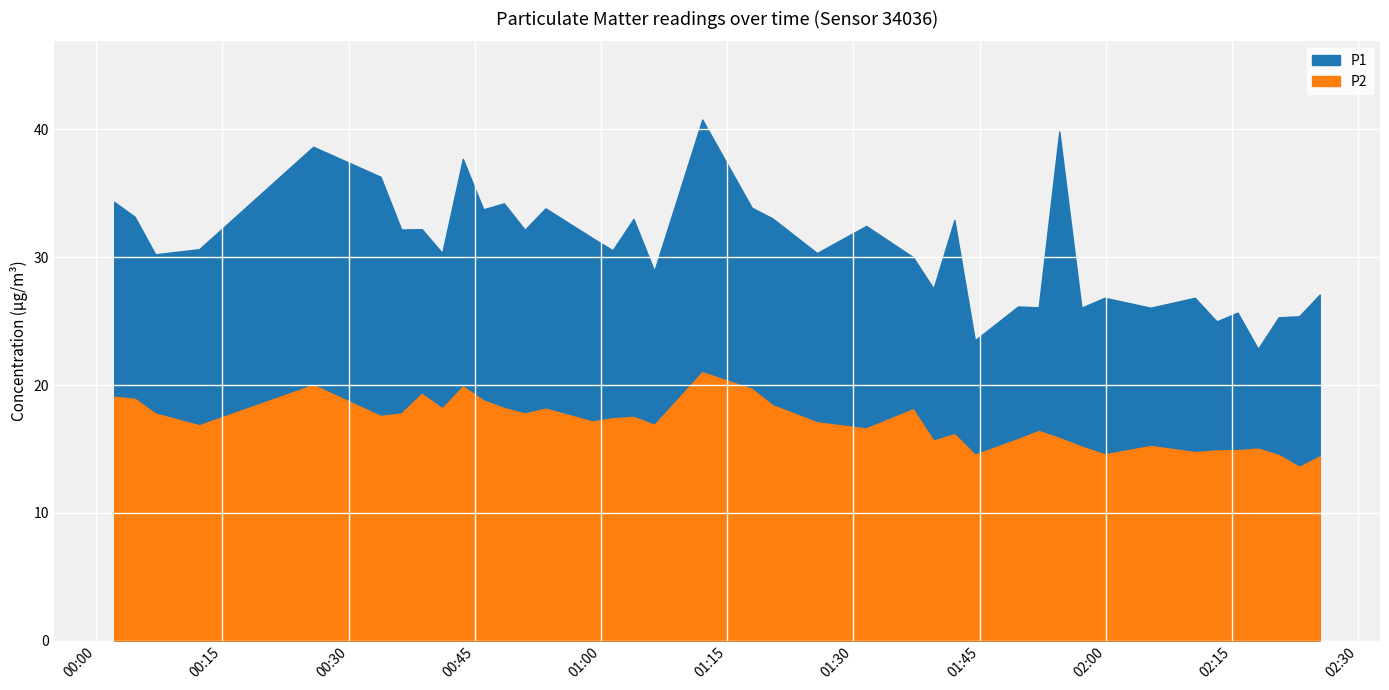

What is the greatest value displayed?

40.8